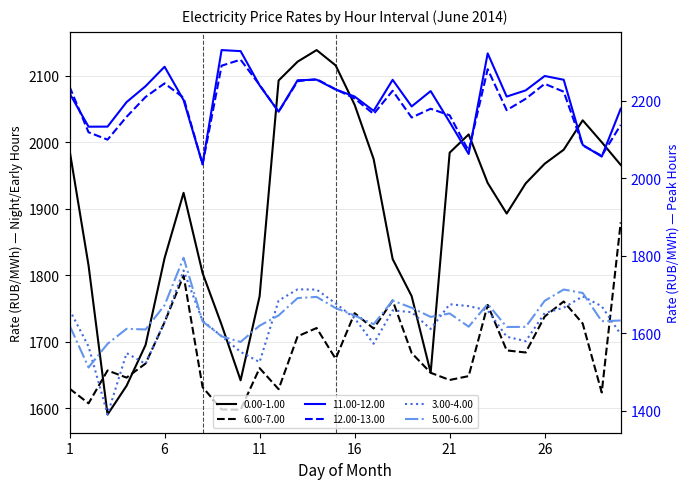

True or false: 11.00-12.00 has a value of 1075.1 at 26.

False